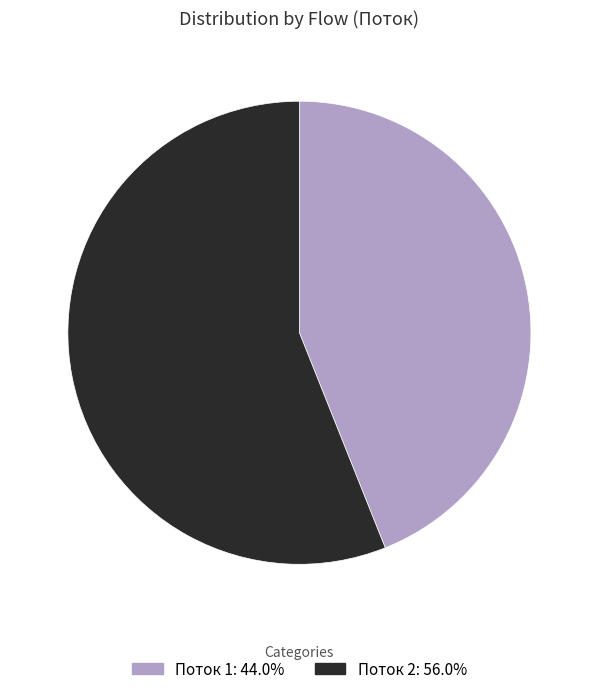

Is there a majority slice in this chart?

Yes